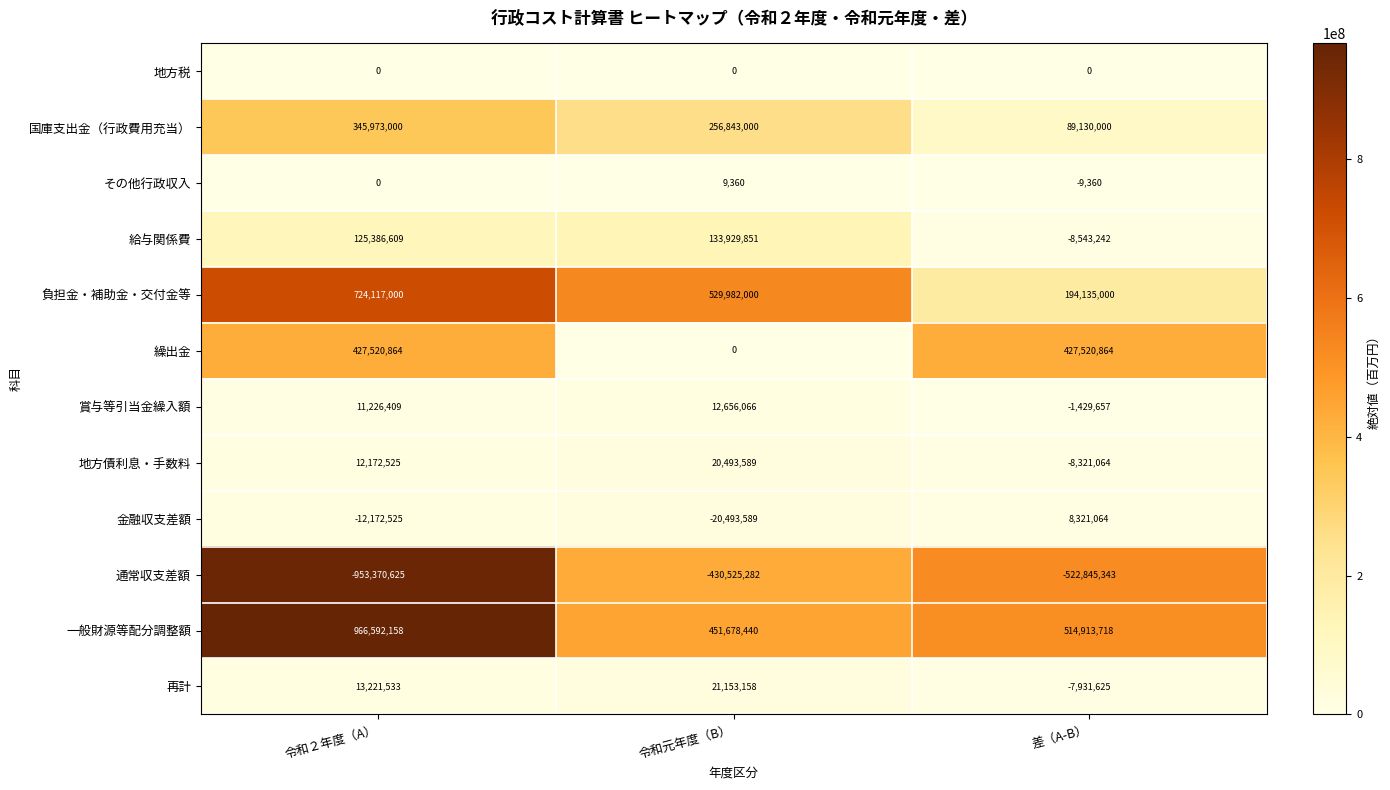

The value of その他行政収入 at 差（A-B） is -14348. True or false?

False